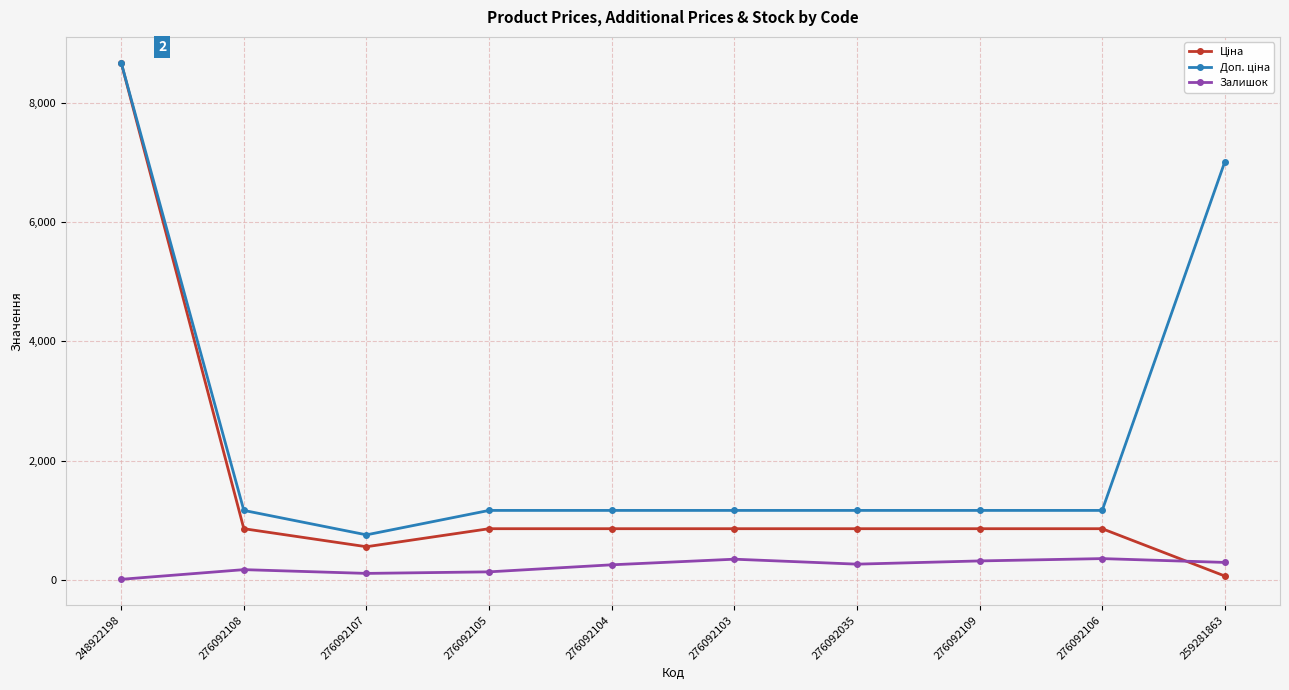

At which category is the sum across all series the highest?

248922198